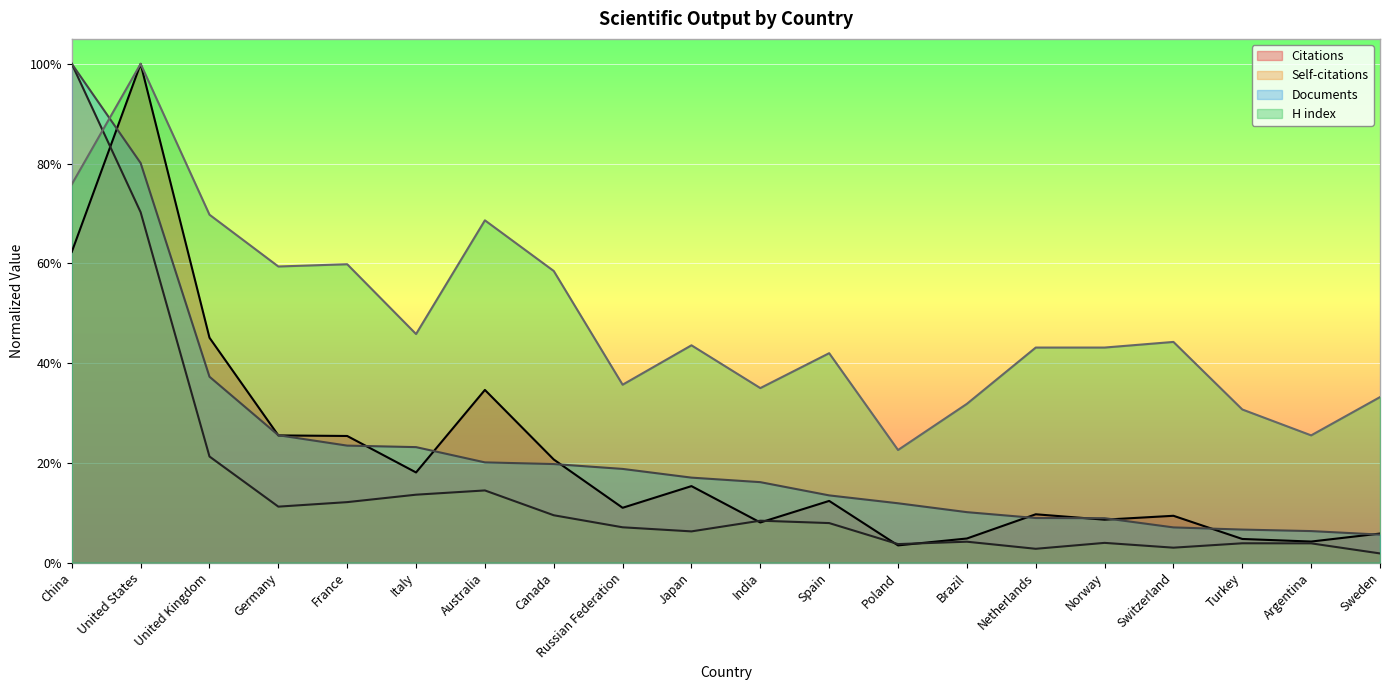

Rank the series by their maximum value, from highest to lowest.

Citations, Self-citations, Documents, H index